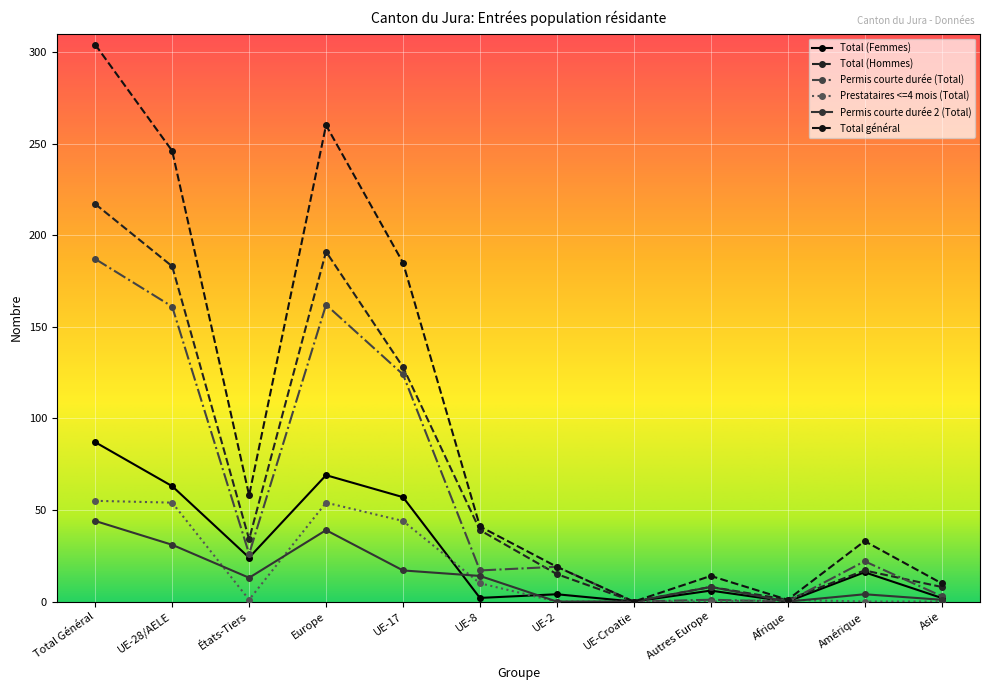

Rank the series by their maximum value, from lowest to highest.

Permis courte durée 2 (Total), Prestataires <=4 mois (Total), Total (Femmes), Permis courte durée (Total), Total (Hommes), Total général